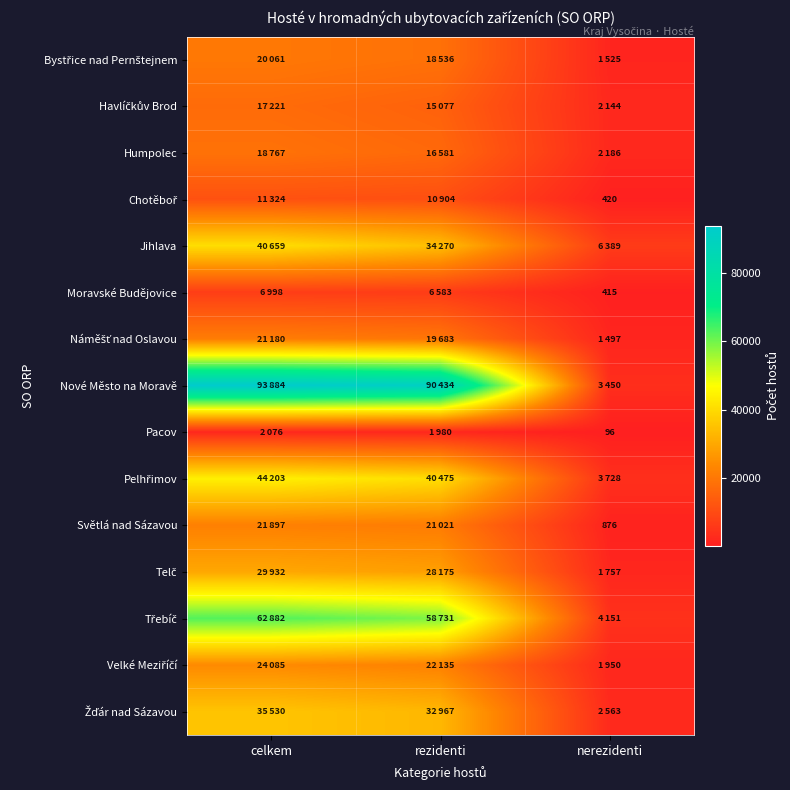

What is the highest value of the Telč series?

29932